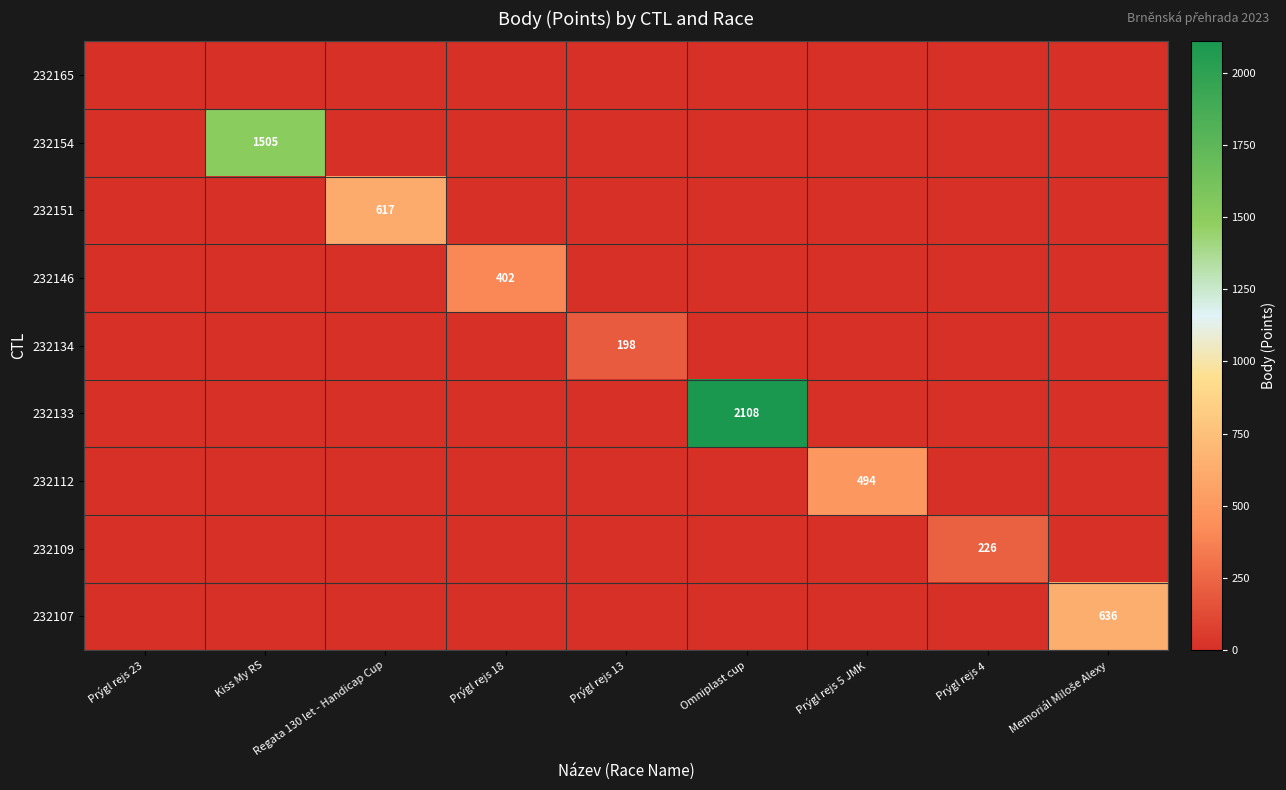

Is the value of 232109 at Prýgl rejs 4 greater than the value of 232112 at Prýgl rejs 5 JMK?

No